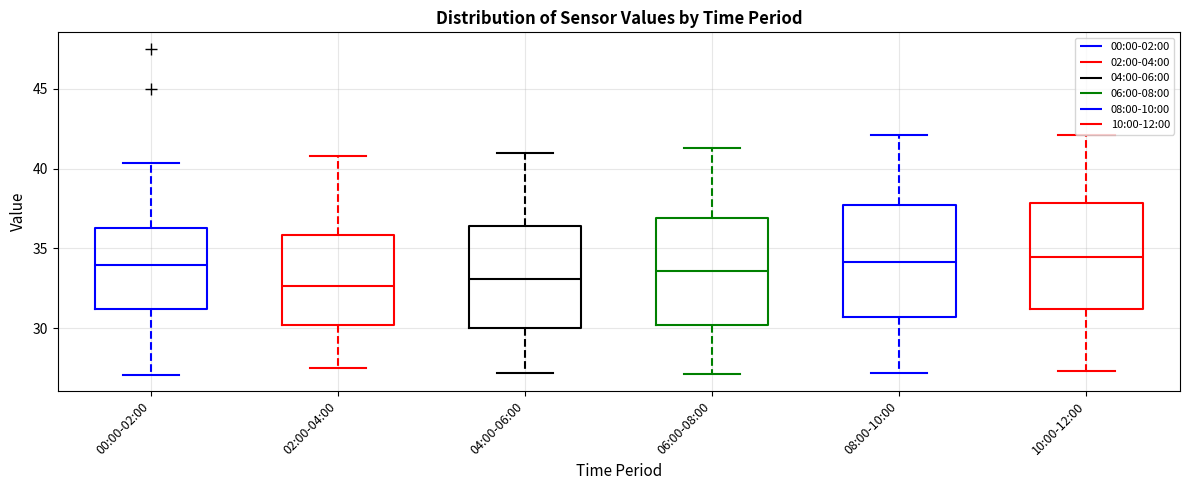

Reading left to right, transcribe this box plot: for each box, give where its median line is, the range the box spans, and where its two whiskers end, as read against the y-axis. The values are not printed on the chart, so give them approximately, as read against the axis.

00:00-02:00: median 34.0, box 31.0 to 36.0, whiskers 27.0 to 40.5
02:00-04:00: median 32.5, box 30.0 to 36.0, whiskers 27.5 to 41.0
04:00-06:00: median 33.0, box 30.0 to 36.5, whiskers 27.0 to 41.0
06:00-08:00: median 33.5, box 30.0 to 37.0, whiskers 27.0 to 41.5
08:00-10:00: median 34.0, box 30.5 to 37.5, whiskers 27.0 to 42.0
10:00-12:00: median 34.5, box 31.0 to 38.0, whiskers 27.5 to 42.0